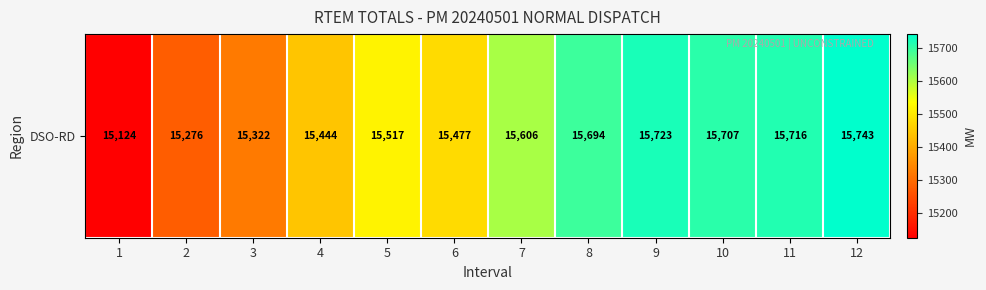

List the labels in order of value, smallest first.

1, 2, 3, 4, 6, 5, 7, 8, 10, 11, 9, 12